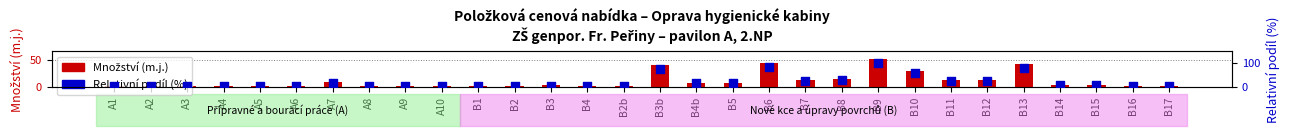

Is the value of Množství (m.j.) at B15 greater than the value of Relativní podíl (%) at B3b?

No